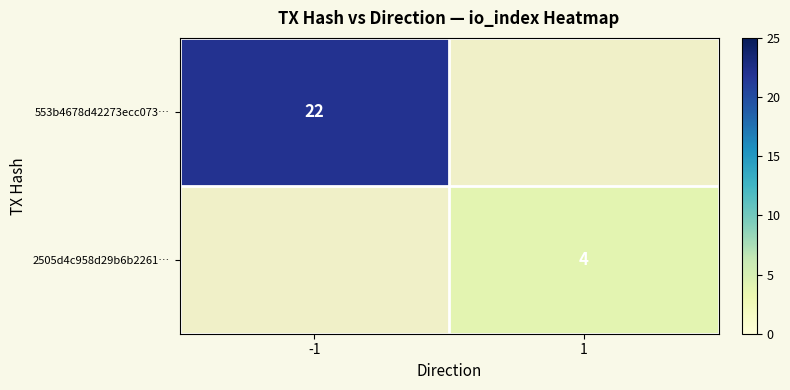

What is the maximum value shown in the chart?

22.0